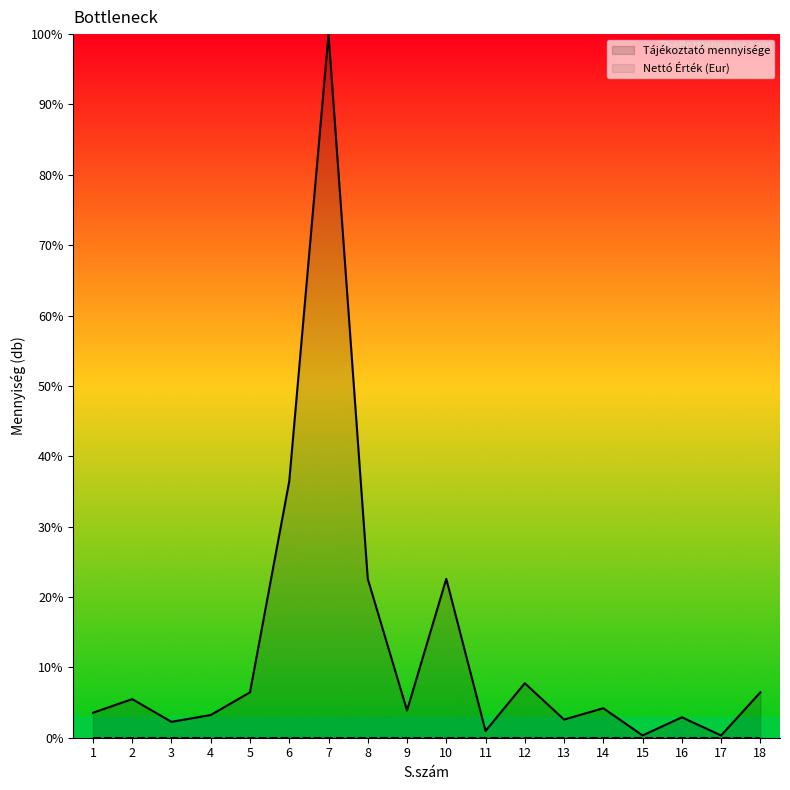

What is the difference between the values at 12 and 4?

4.5